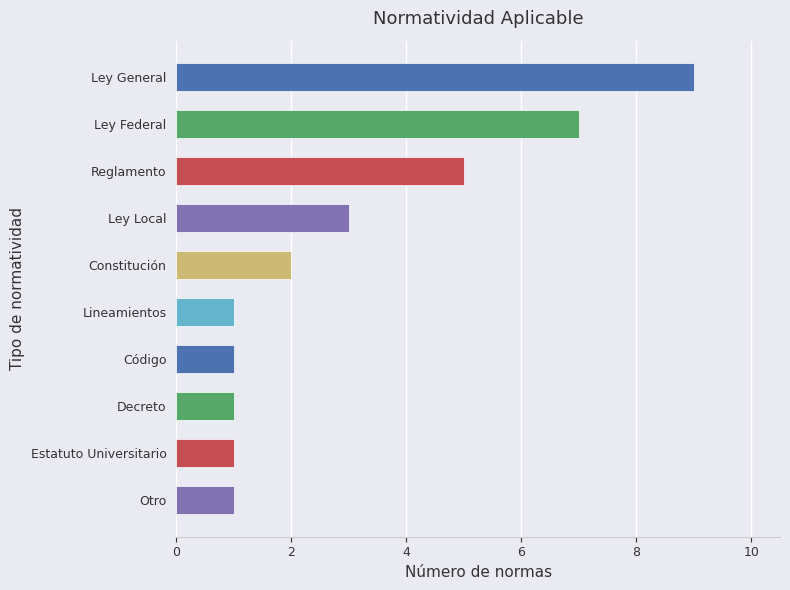

The chart shows a value of 11 at Ley Federal. True or false?

False